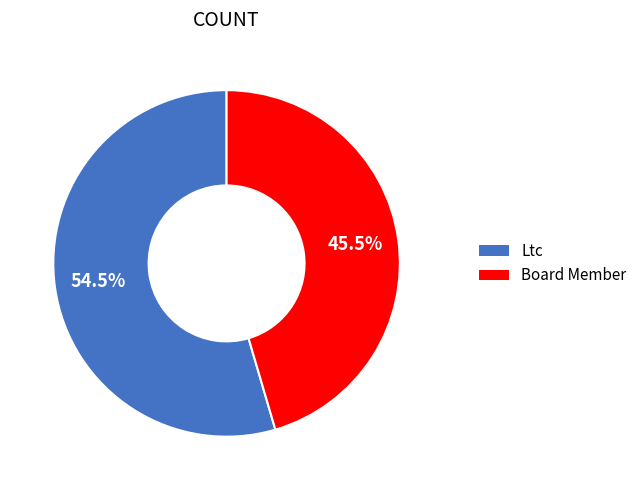

Which category accounts for the majority?

Ltc